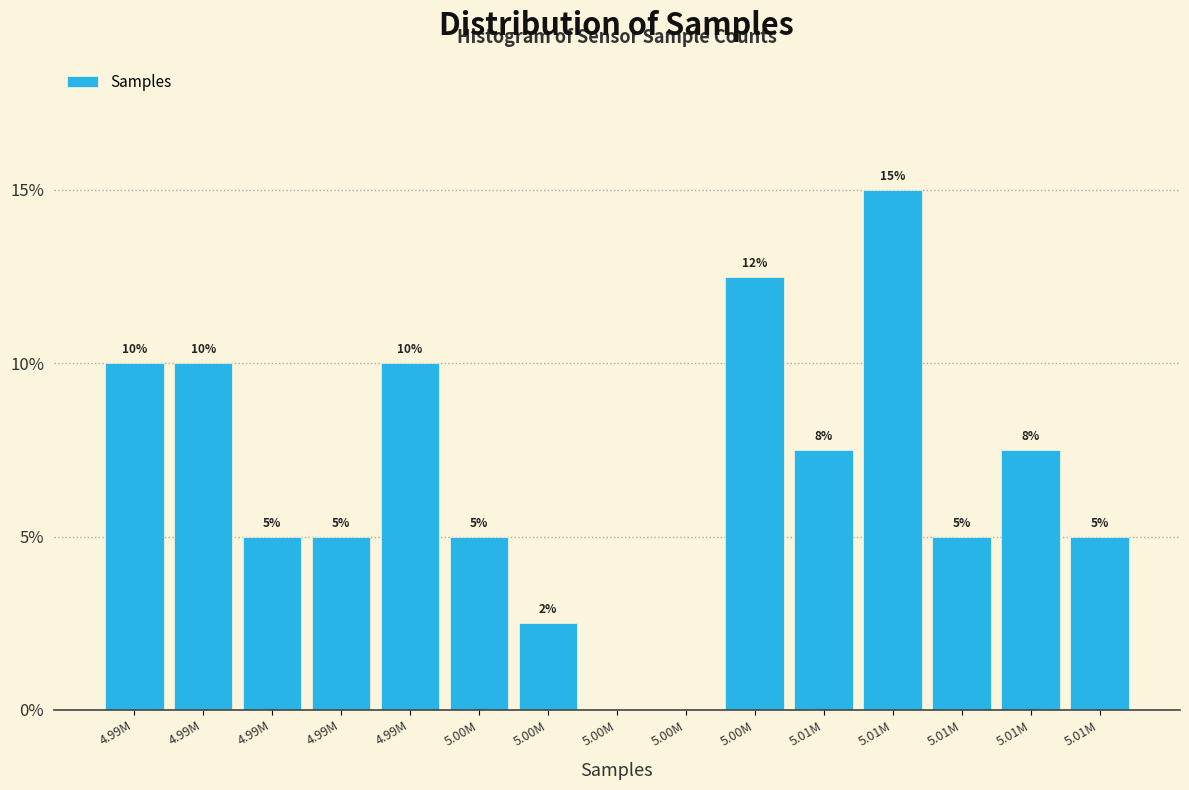

How many series are shown in this chart?

1